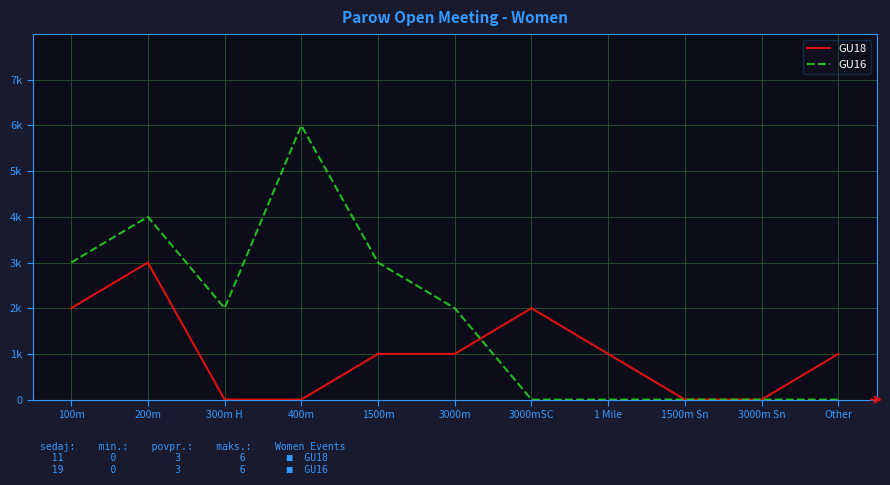

What is the sum of the GU16 values at 300m H and 1500m Sn?

2